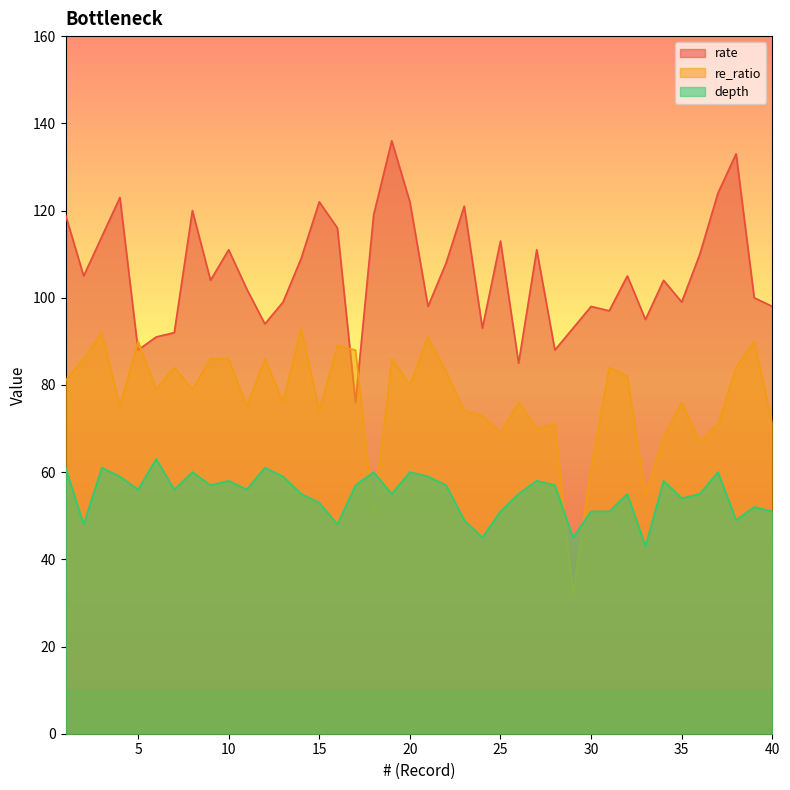

Which series has the largest total across all categories?

rate